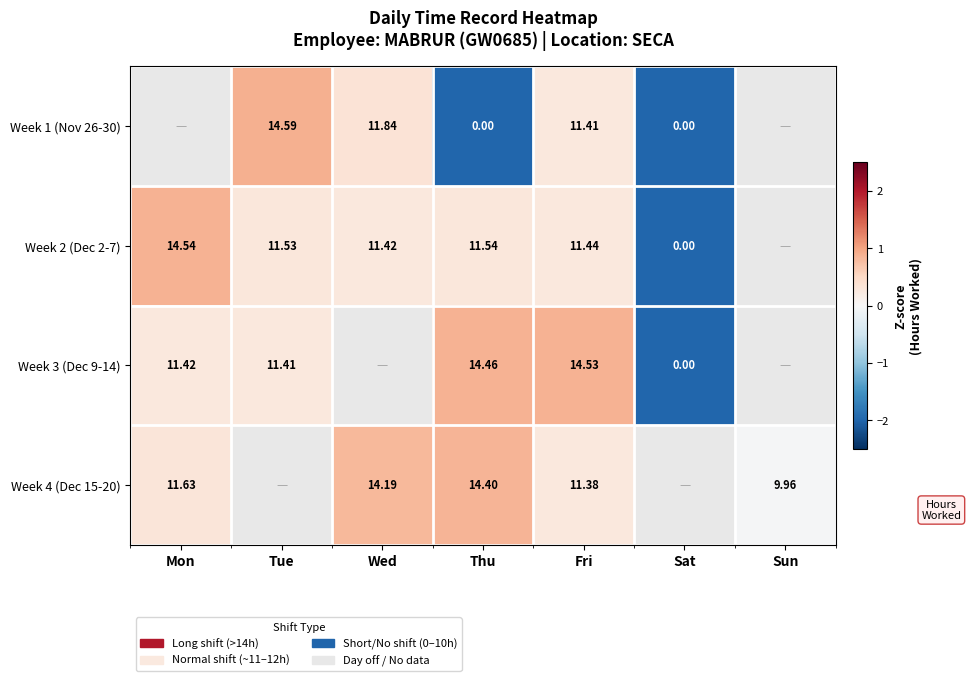

Which has a higher value, Fri or Mon?

Mon